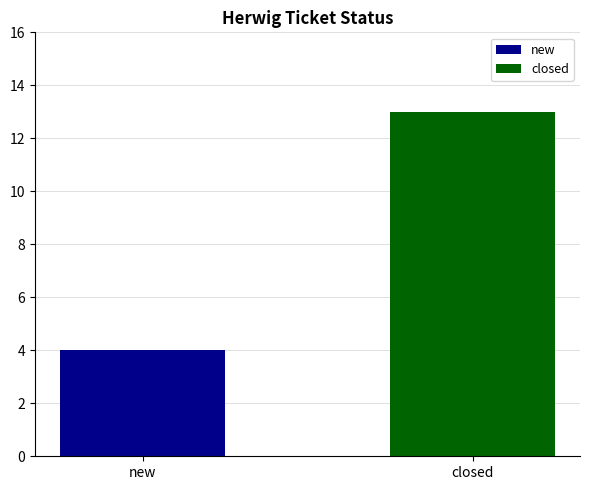

How many values are between 4 and 13?

2